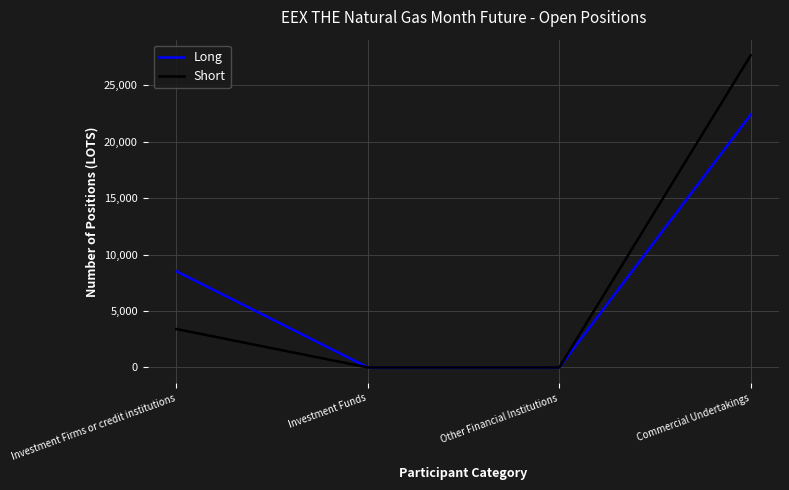

What are all the series names shown in the legend?

Long, Short